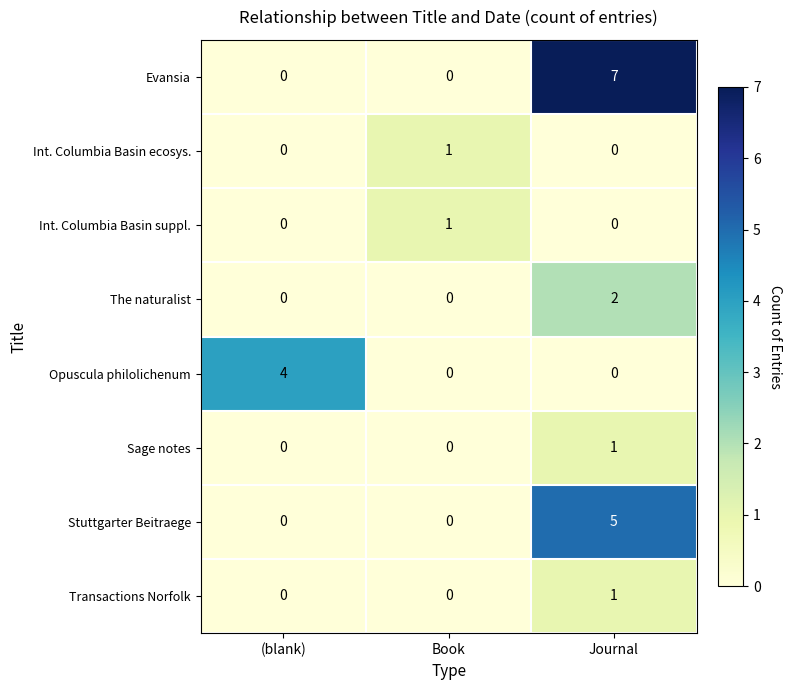

At how many categories does at least one series exceed 3?

2